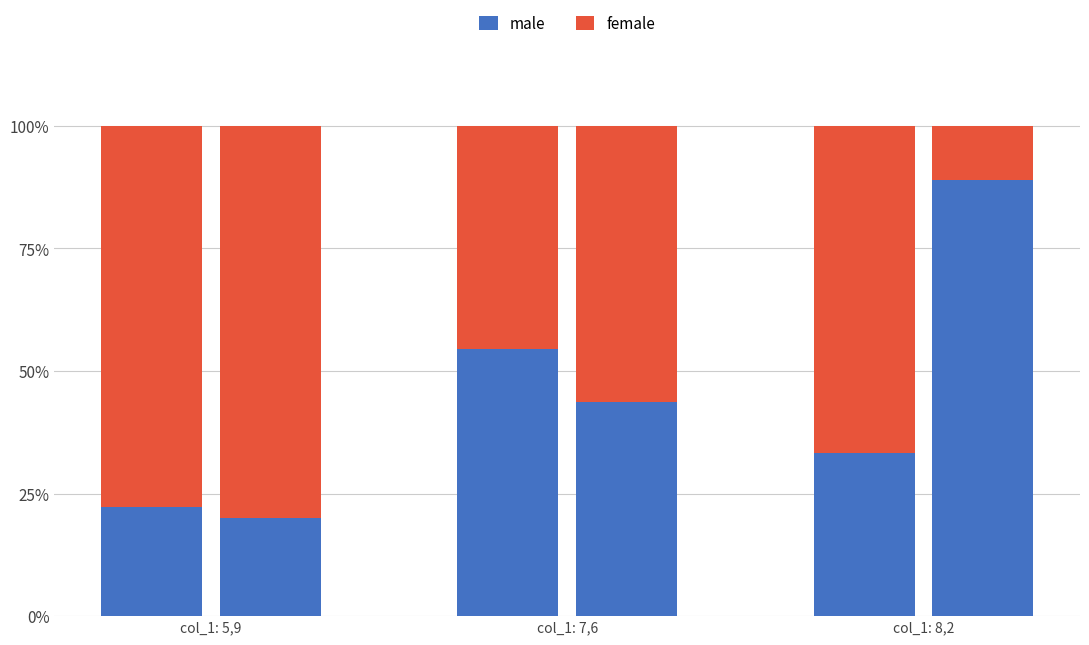

What is the average value of the male series?

43.8